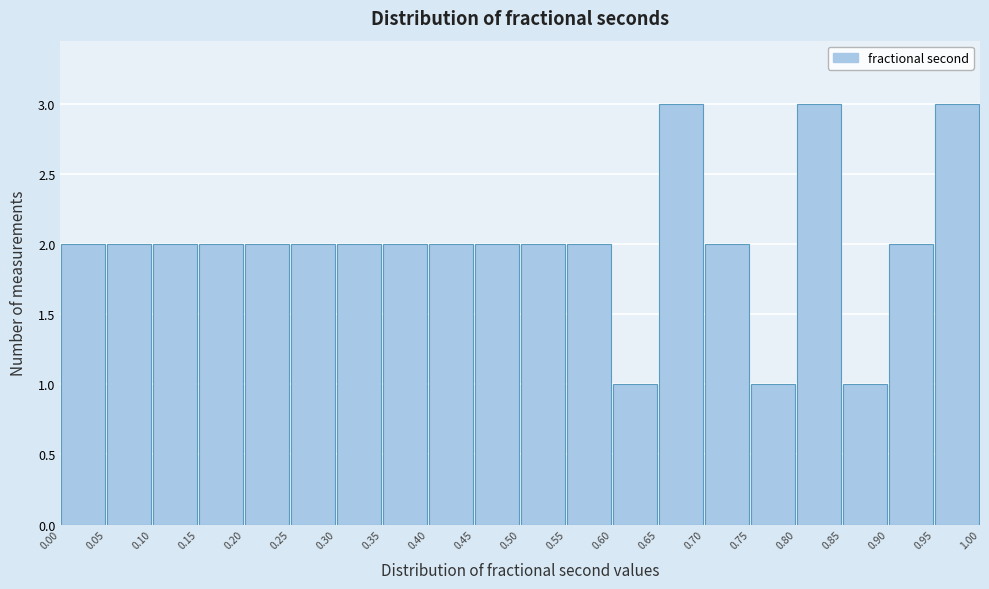

What is the height of the bar covering 0.65 to 0.70 on the x-axis? The values are not printed on the chart, so give them approximately, as read against the axis.

3